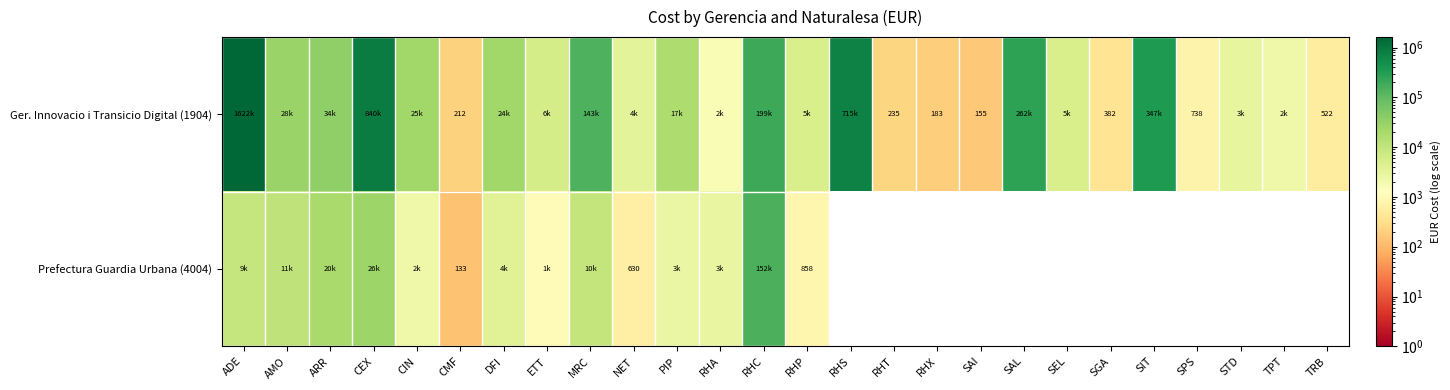

Which series has the largest range (max minus min)?

Ger. Innovacio i Transicio Digital (1904)